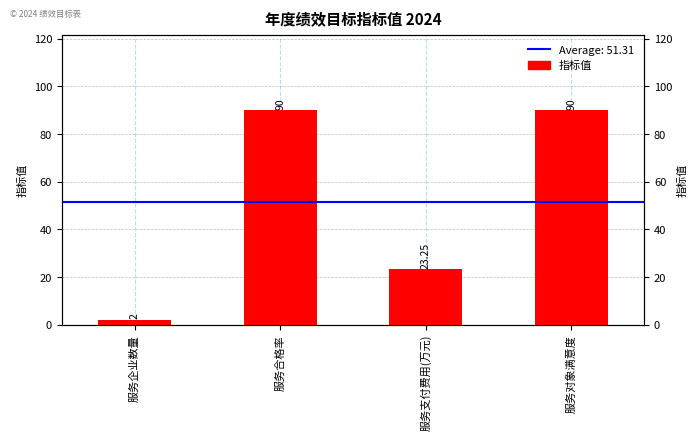

What is the sum of all values?

205.2